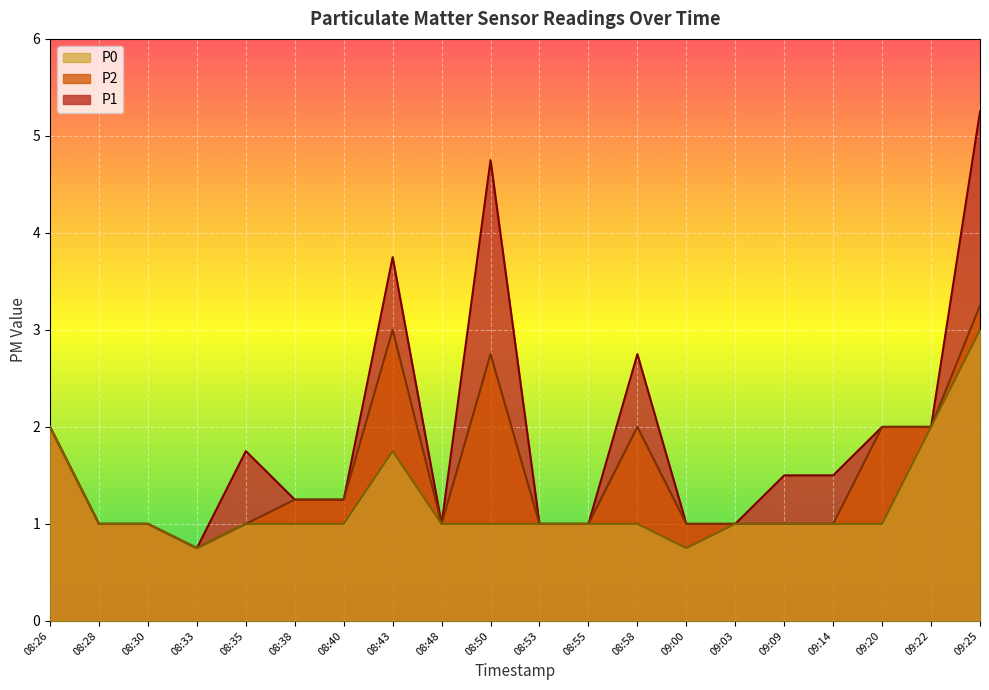

What is the label of the 13th point from the right?

08:43